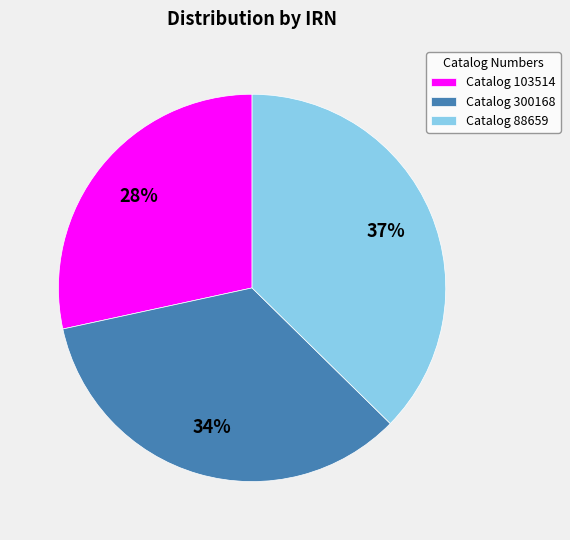

How many slices are in this pie chart?

3